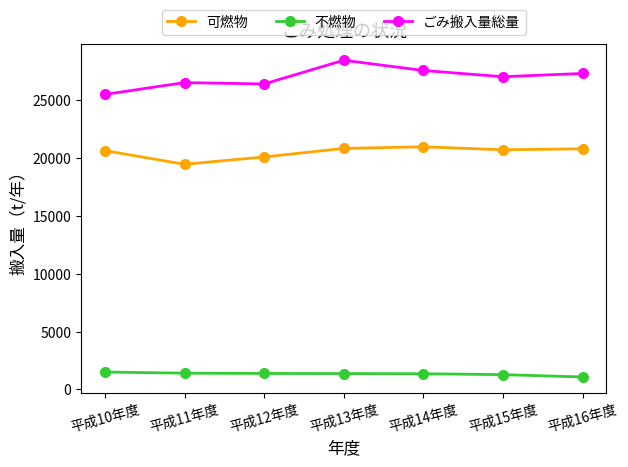

Count the number of categories in the chart.

7